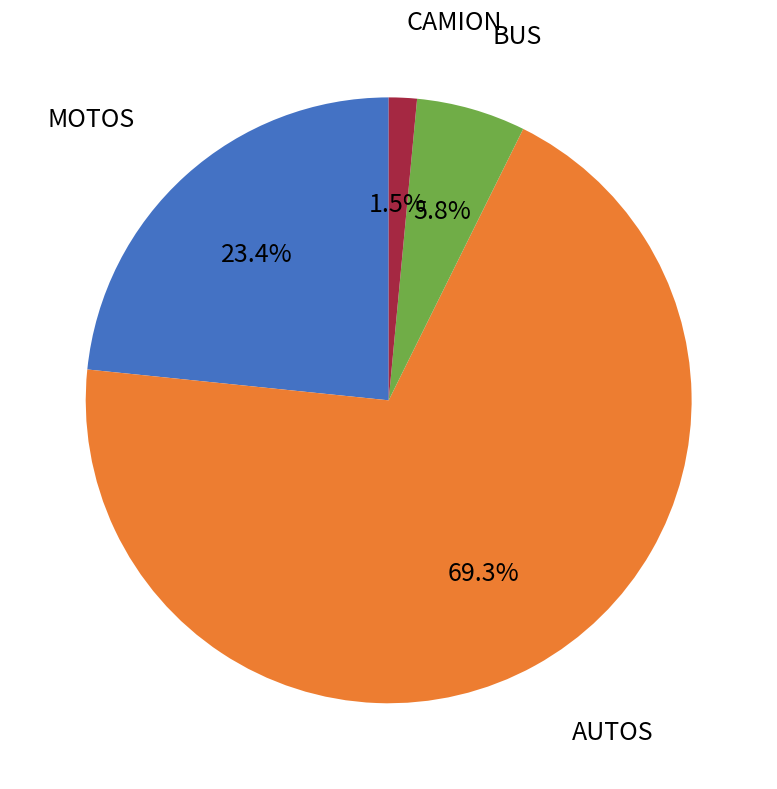

Is there any slice that represents more than half of the pie?

Yes